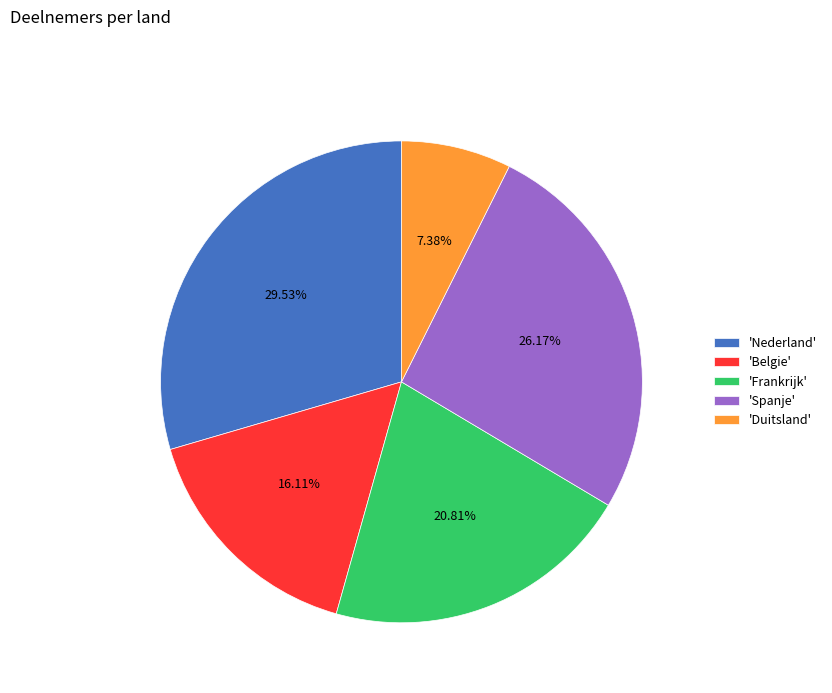

Does any single category account for the majority?

No